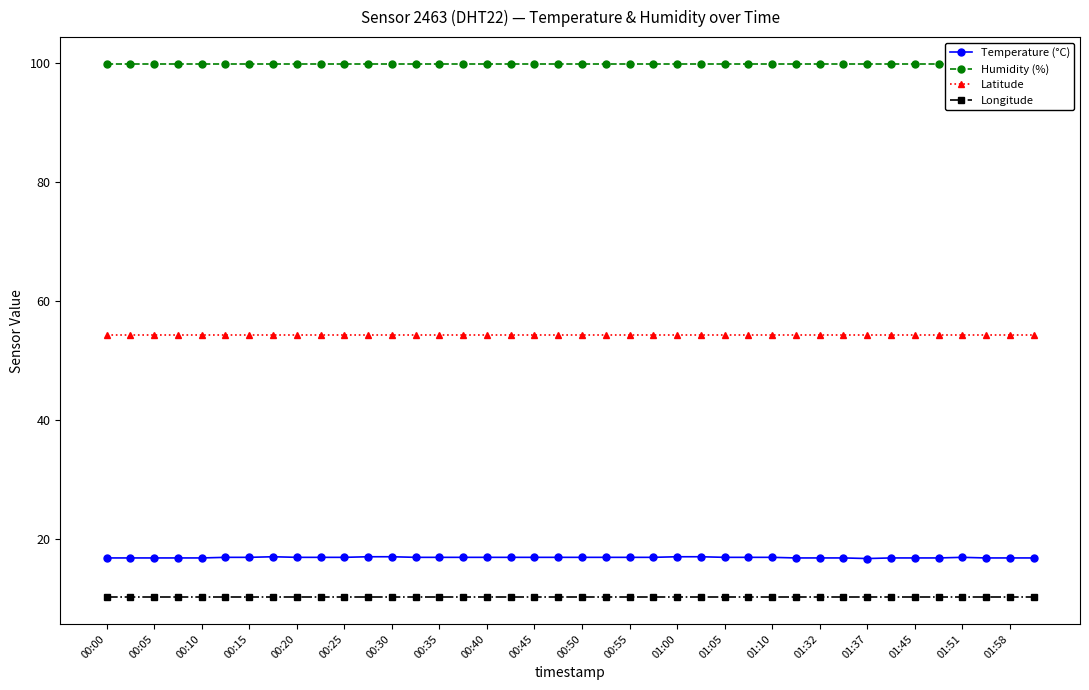

The value of Longitude at 01:37 is 16.1. True or false?

False